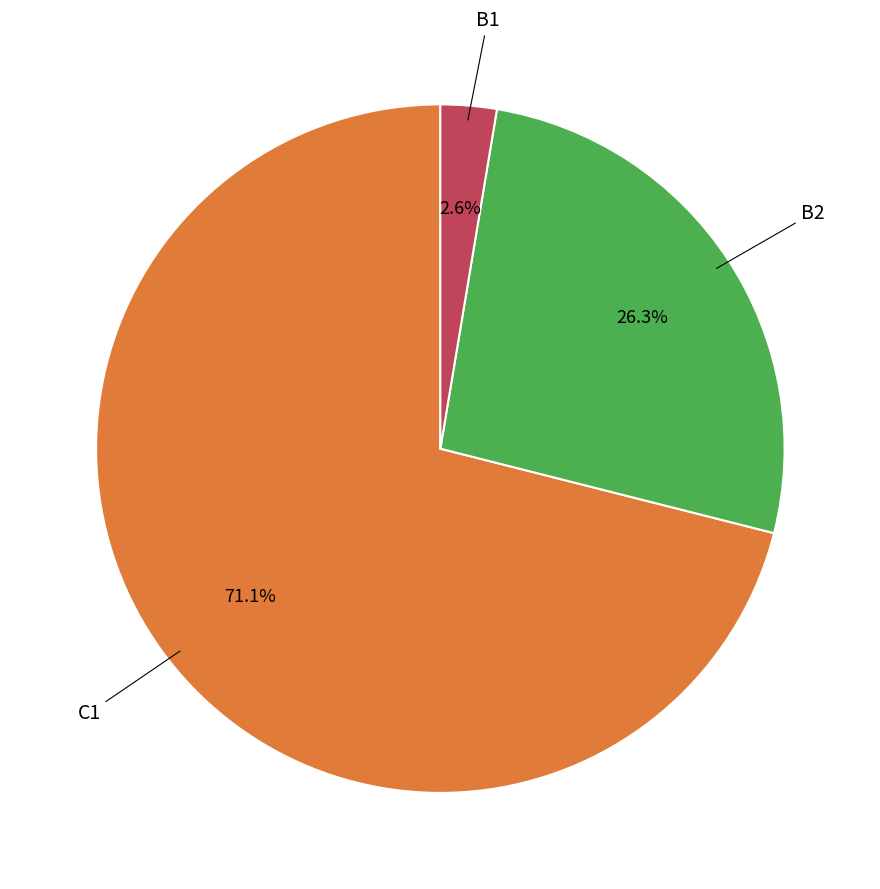

Is there a majority slice in this chart?

Yes